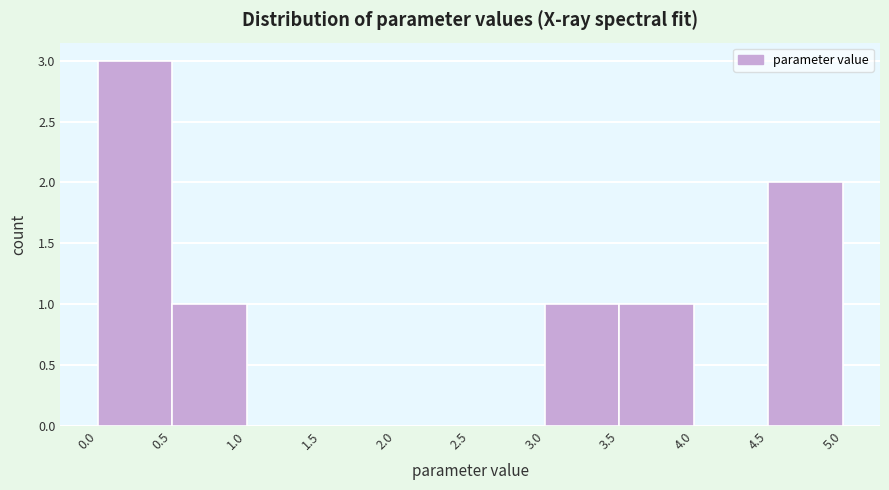

What is the height of the bar covering 0.0 to 0.5 on the x-axis? The values are not printed on the chart, so give them approximately, as read against the axis.

3